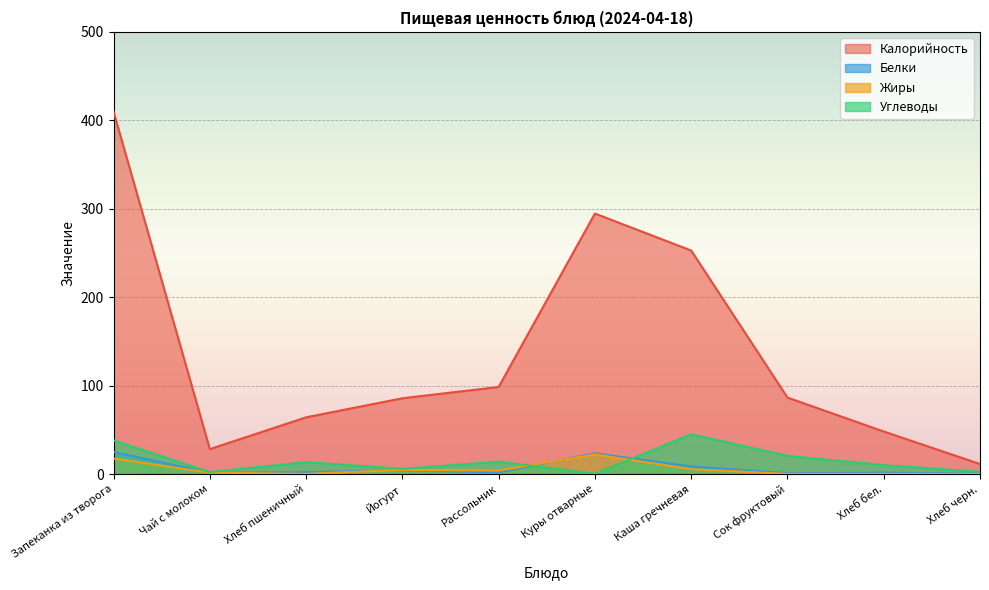

In Калорийность, how many points are higher than both neighbors (excluding endpoints)?

1